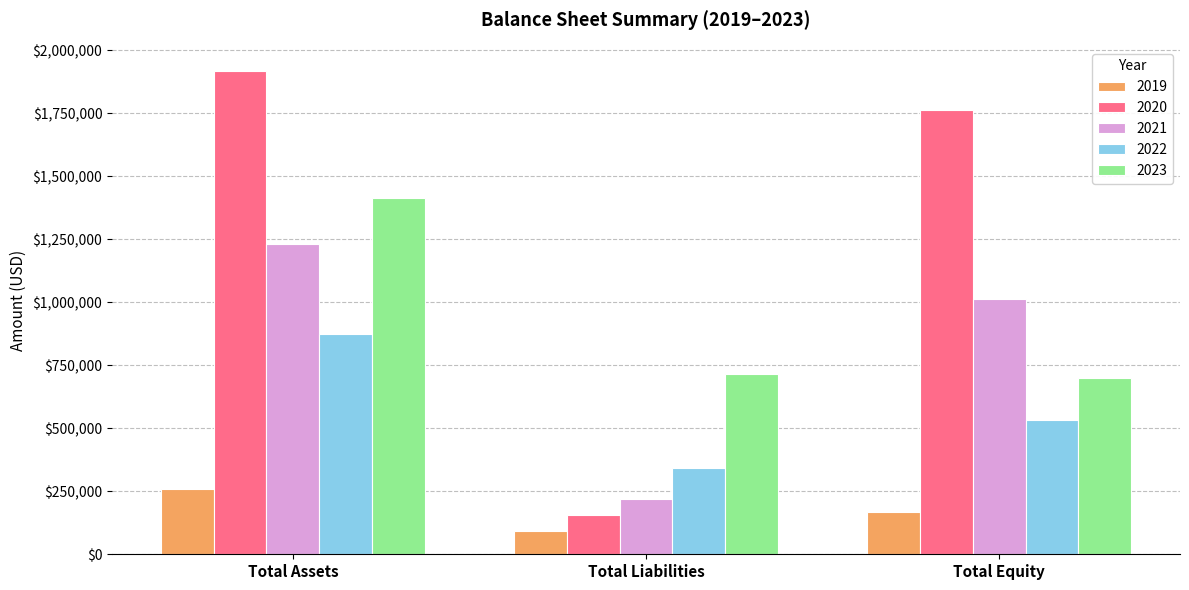

What is the spread (max minus min) of values at Total Equity?

1596753.3